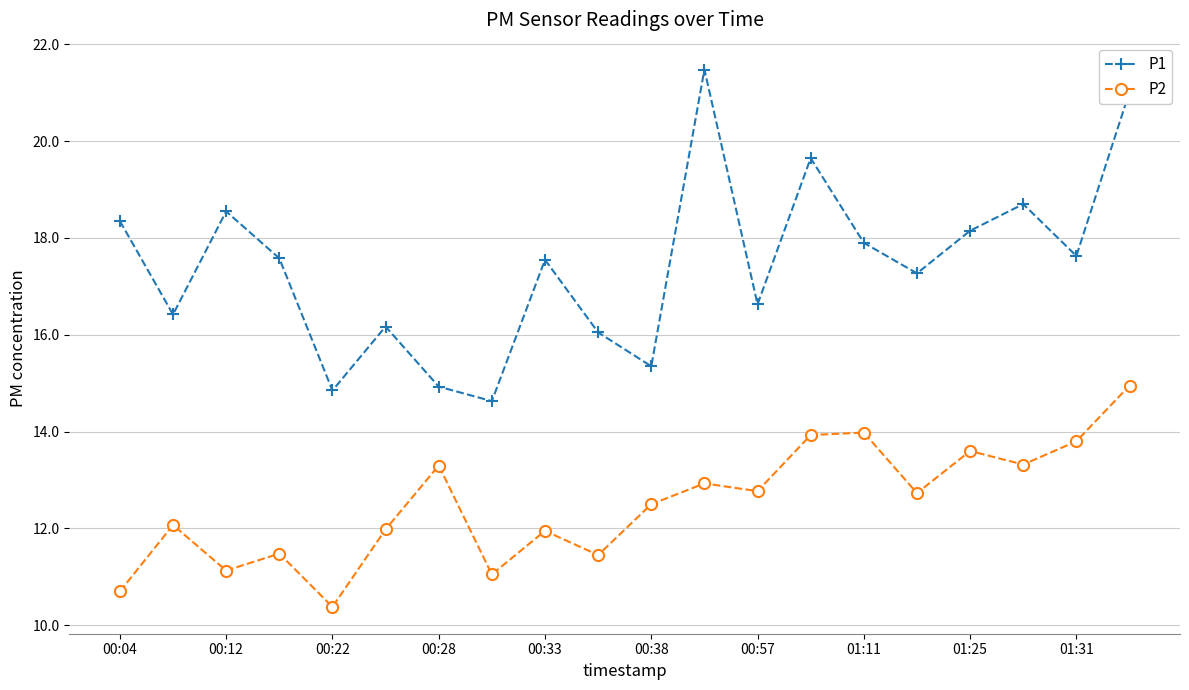

Count the number of categories in the chart.

20